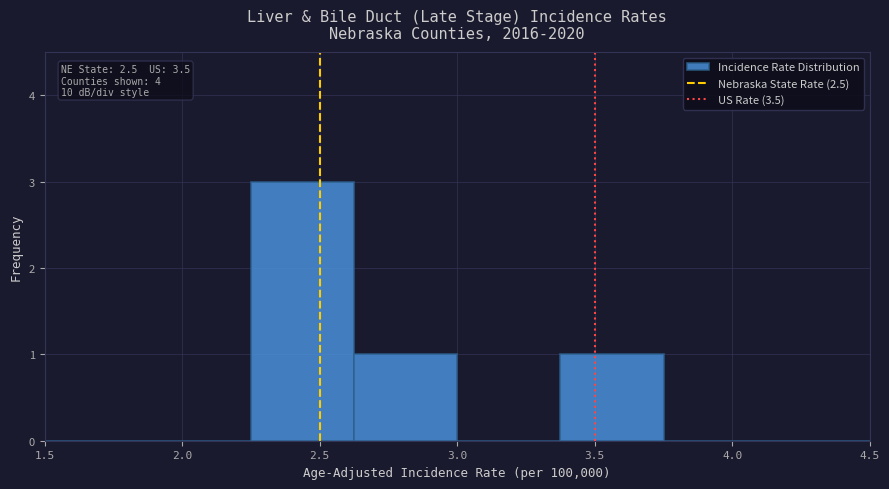

Over which range of the x-axis is the bar tallest?

2.250 to 2.625